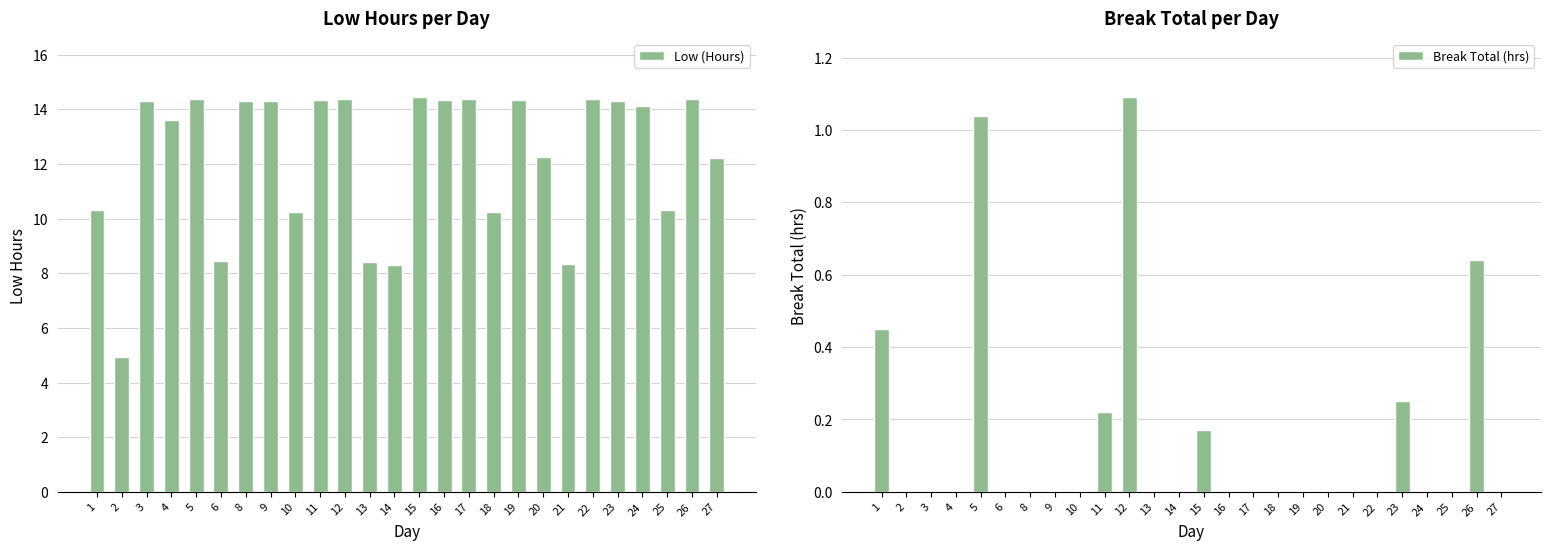

Which category has the highest value in the Low (Hours) series?

15